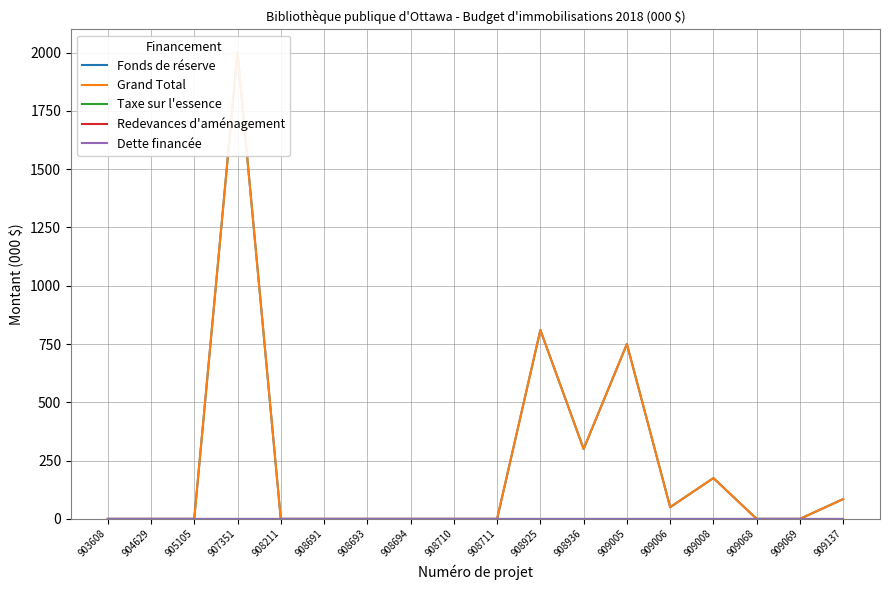

Rank the categories by Dette financée value from highest to lowest.

903608, 904629, 905105, 907351, 908211, 908691, 908693, 908694, 908710, 908711, 908925, 908936, 909005, 909006, 909008, 909068, 909069, 909137